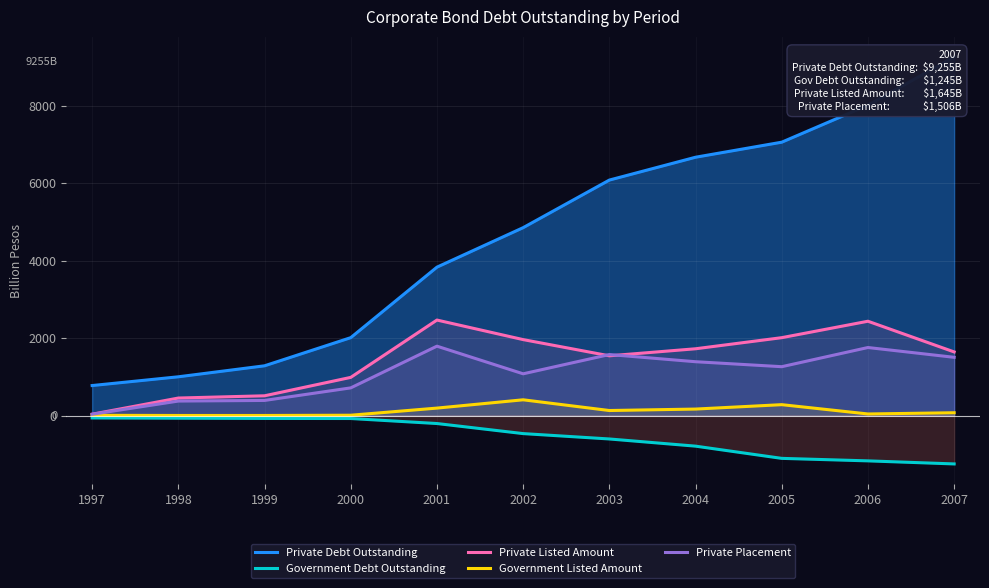

How many lines are shown in the chart?

5